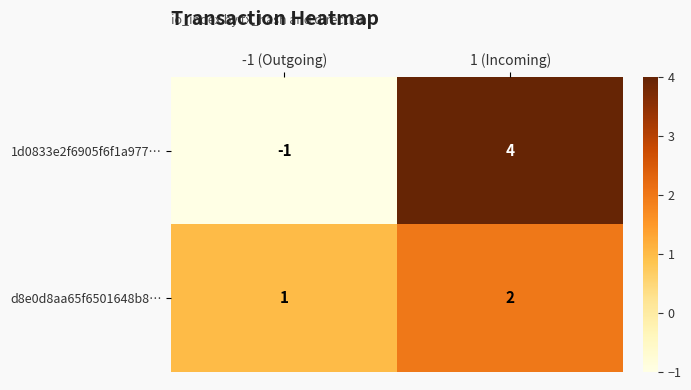

At which label is d8e0d8aa65f6501648b8… closest to 1?

-1 (Outgoing)